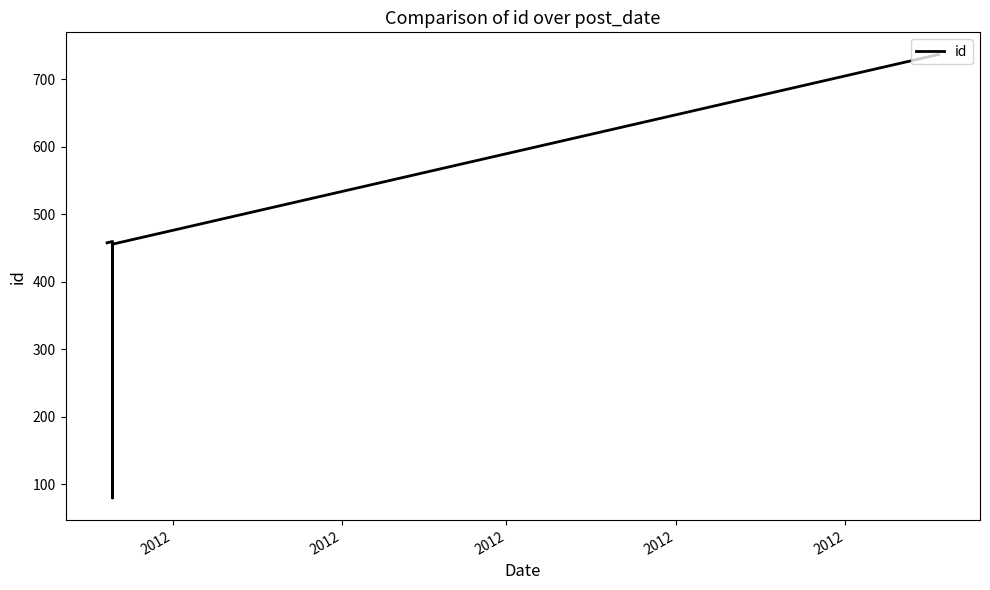

List the labels in order of value, largest first.

2012, 2012, 2012, 2012, 2012